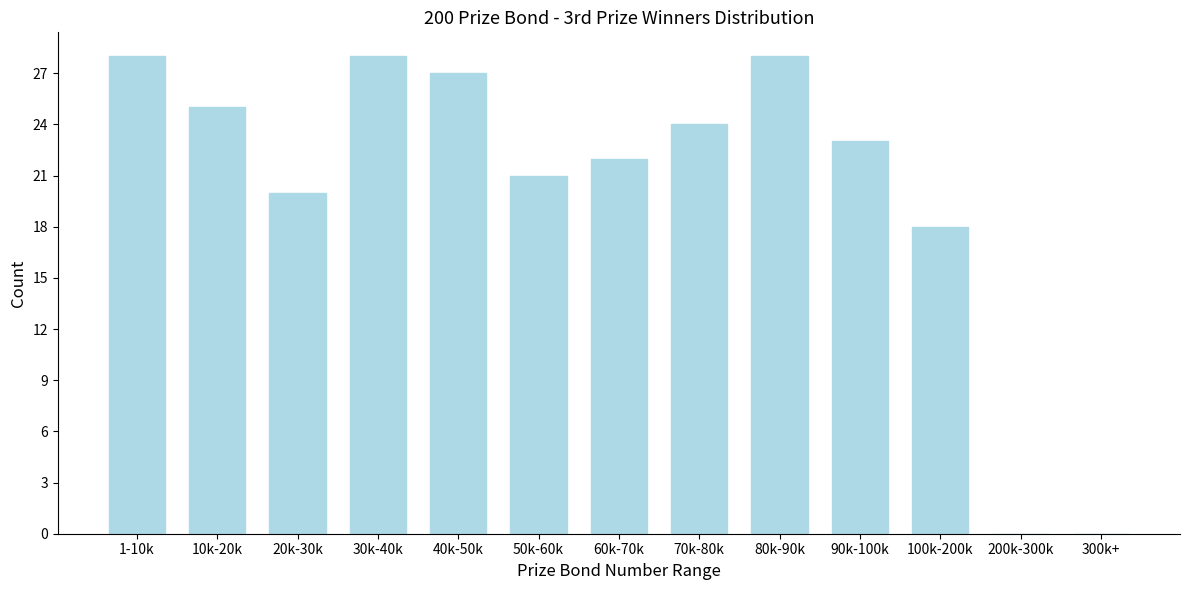

Reading right to left, what are all the values shown in this chart?

300k+=0	200k-300k=0	100k-200k=18	90k-100k=23	80k-90k=28	70k-80k=24	60k-70k=22	50k-60k=21	40k-50k=27	30k-40k=28	20k-30k=20	10k-20k=25	1-10k=28